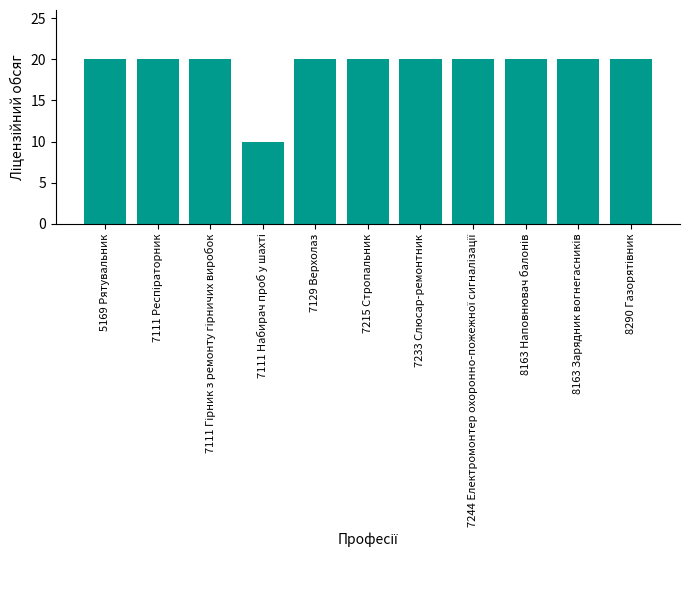

Reading left to right, extract all data points from this chart.

20	20	20	10	20	20	20	20	20	20	20